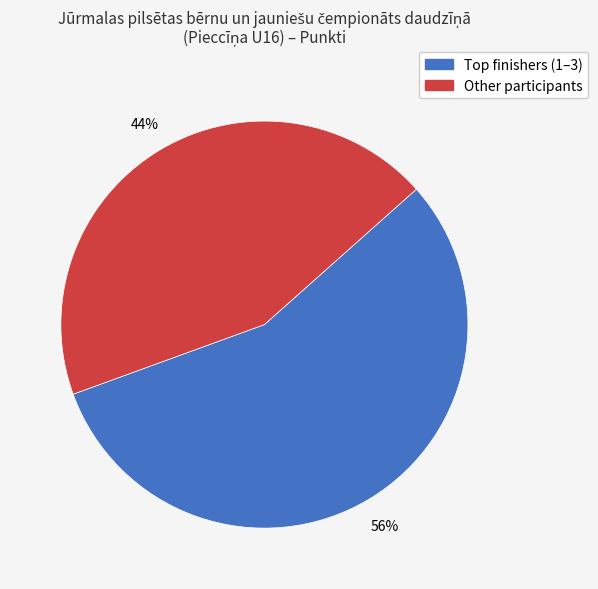

Does any single category account for the majority?

Yes